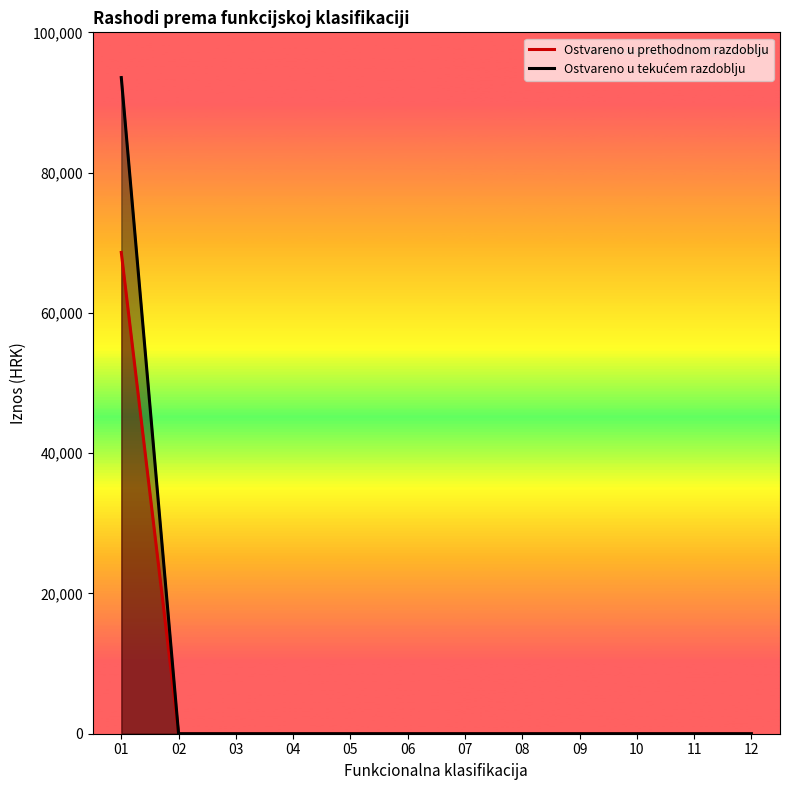

Rank the series by their average value, from highest to lowest.

Ostvareno u tekućem razdoblju, Ostvareno u prethodnom razdoblju